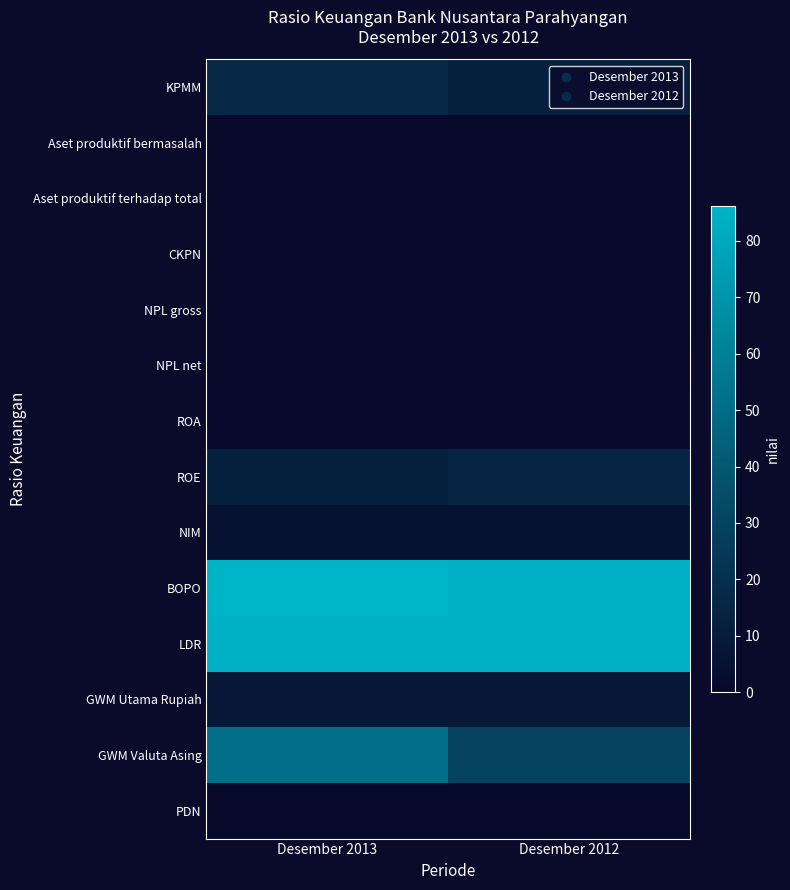

What is the smallest value displayed?

0.5